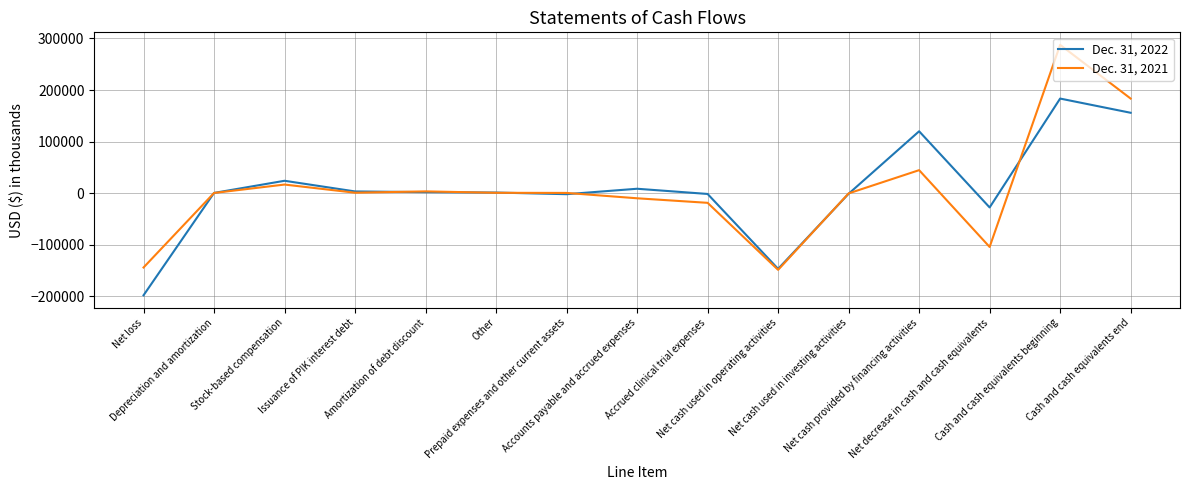

True or false: Dec. 31, 2021 and Dec. 31, 2022 intersect in this chart.

True